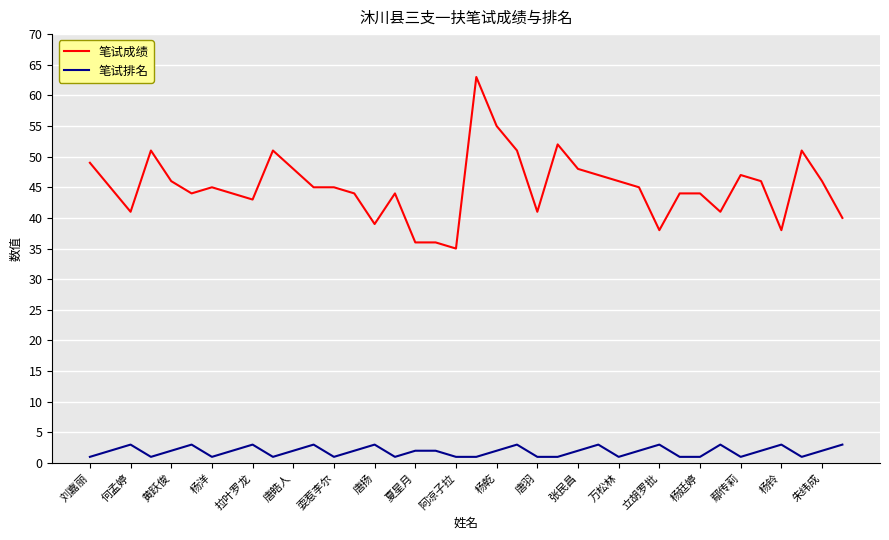

What is the average value of the 笔试成绩 series?

45